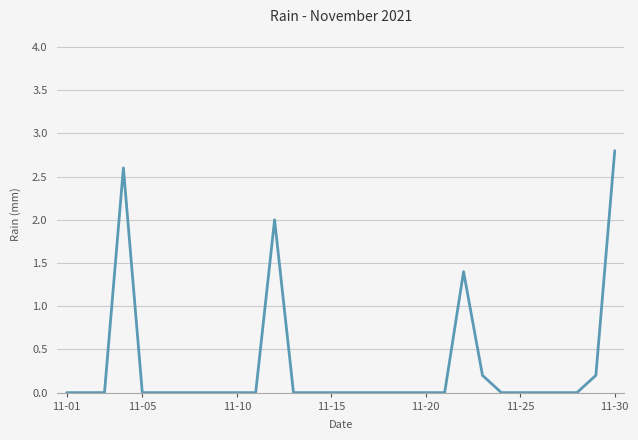

What is the maximum value shown in the chart?

2.8